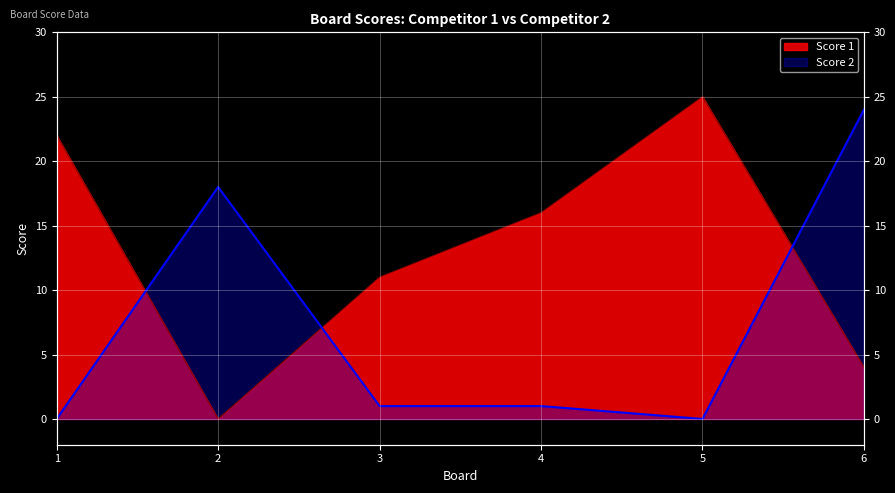

What is the difference between the Score 1 values at 5 and 6?

21